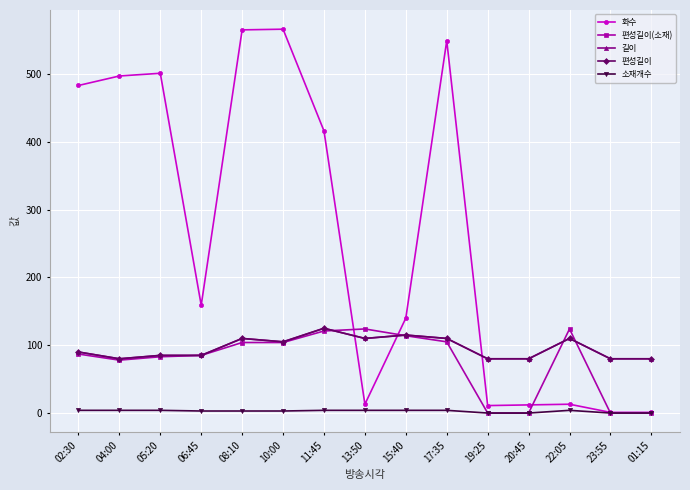

Reading left to right, list all the values displayed in this chart.

화수: 02:30=483	04:00=497	05:20=501	06:45=159	08:10=565	10:00=566	11:45=416	13:50=13	15:40=140	17:35=549	19:25=11	20:45=12	22:05=13	23:55=1	01:15=1
편성길이(소재): 02:30=87	04:00=78	05:20=83	06:45=85	08:10=104	10:00=104	11:45=121	13:50=124	15:40=114	17:35=105	19:25=0	20:45=0	22:05=124	23:55=0	01:15=0
길이: 02:30=90	04:00=80	05:20=85	06:45=85	08:10=110	10:00=105	11:45=125	13:50=110	15:40=115	17:35=110	19:25=80	20:45=80	22:05=110	23:55=80	01:15=80
편성길이: 02:30=90	04:00=80	05:20=85	06:45=85	08:10=110	10:00=105	11:45=125	13:50=110	15:40=115	17:35=110	19:25=80	20:45=80	22:05=110	23:55=80	01:15=80
소재개수: 02:30=4	04:00=4	05:20=4	06:45=3	08:10=3	10:00=3	11:45=4	13:50=4	15:40=4	17:35=4	19:25=0	20:45=0	22:05=4	23:55=0	01:15=0